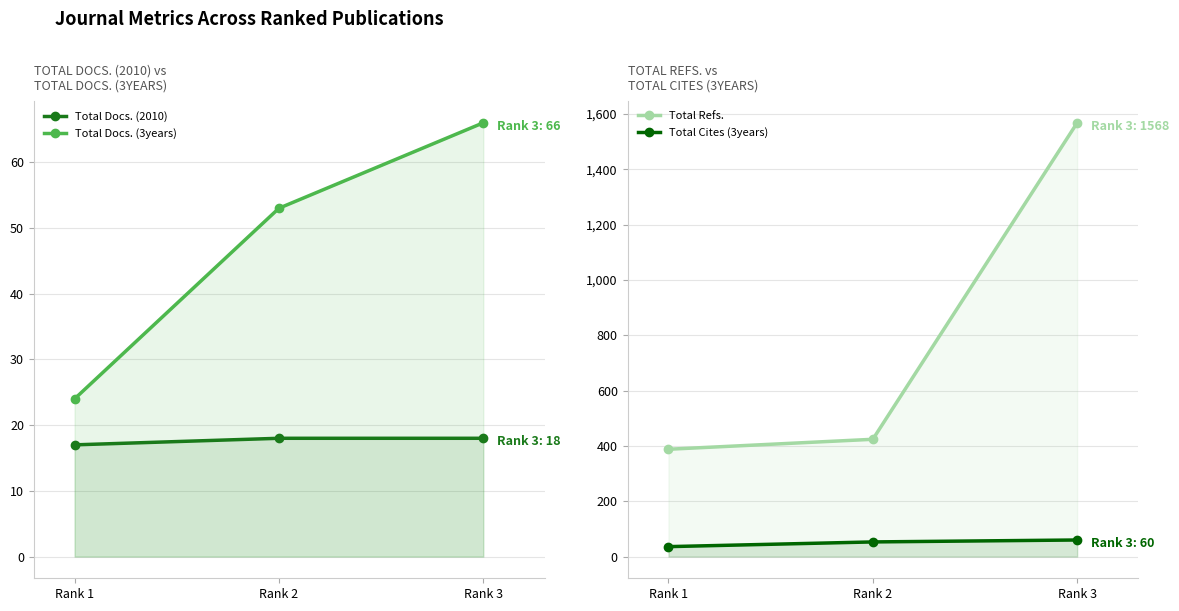

True or false: Total Docs. (3years) has a value of 28 at Rank 2.

False